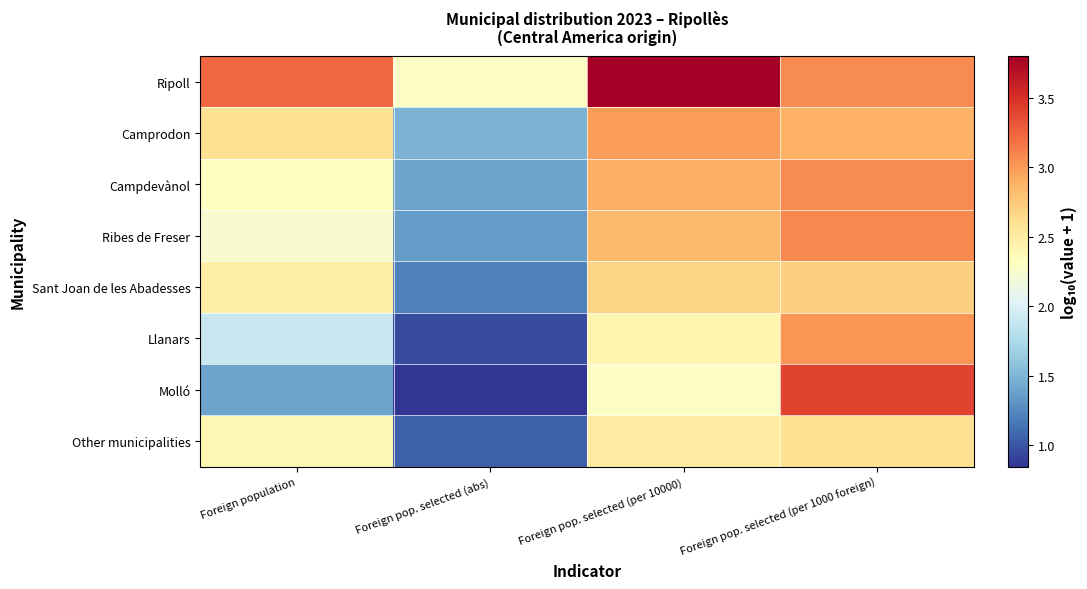

Which series has the largest total across all categories?

Ripoll